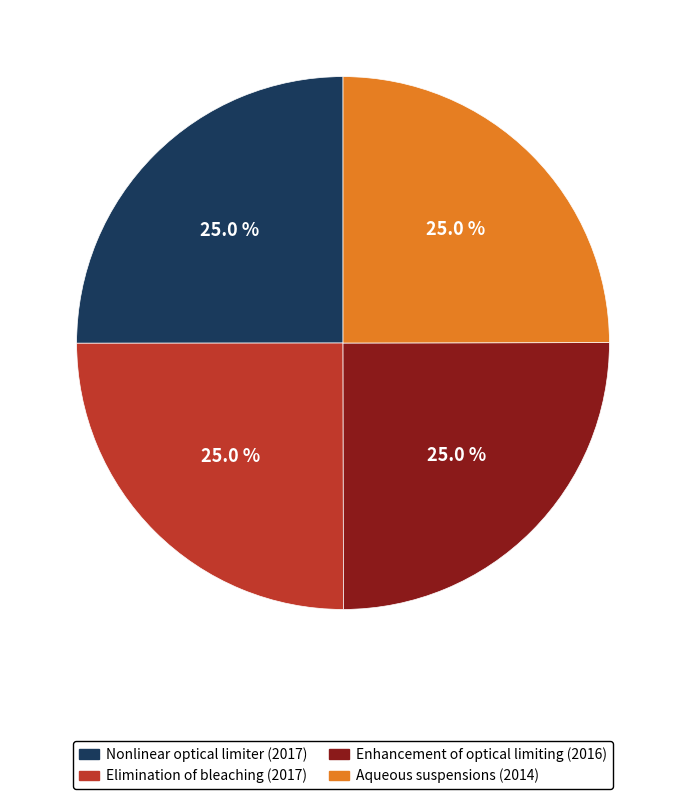

Is Nonlinear optical limiter (2017) the majority of the pie?

No